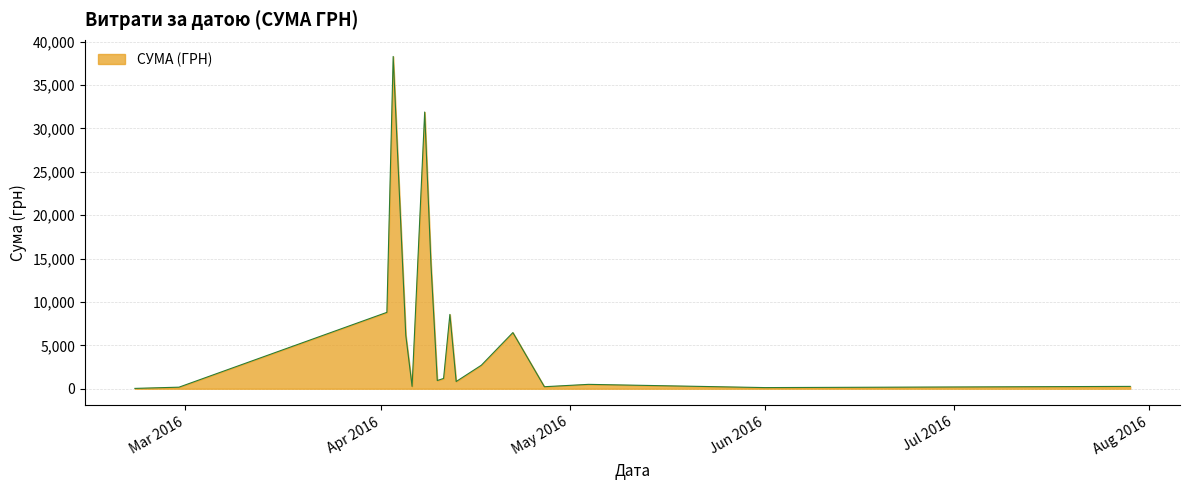

What is the greatest value displayed?

38303.0